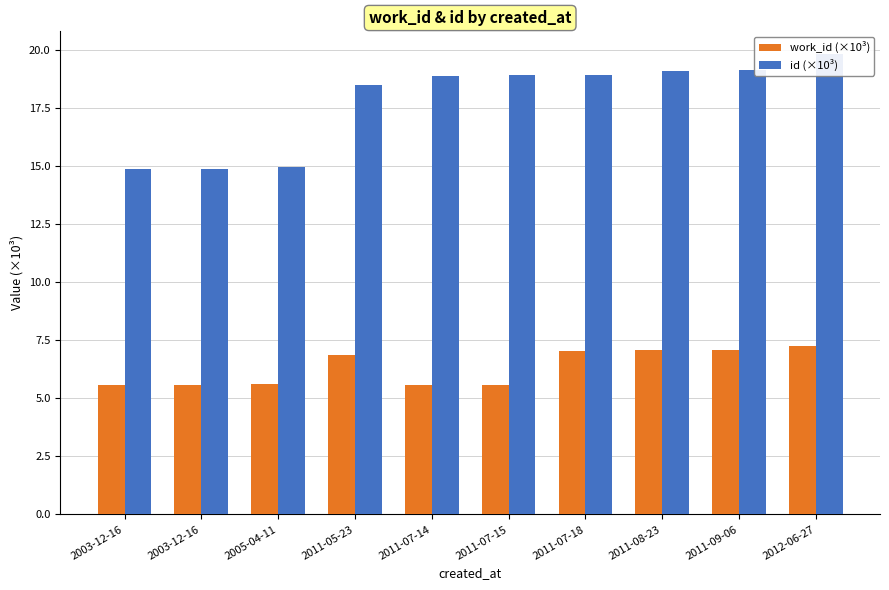

Where is work_id (×10³) nearest to the value 6?

2005-04-11